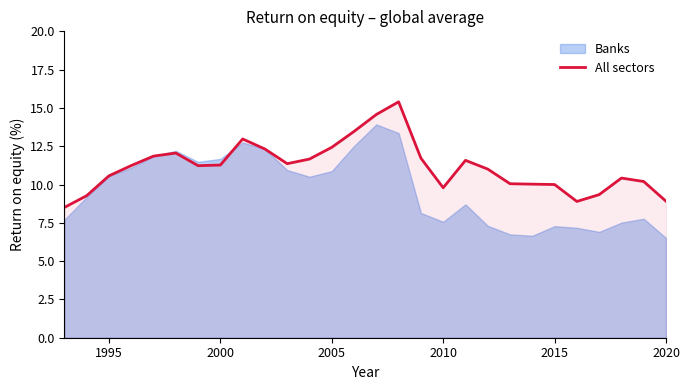

Is it true that All sectors equals 8.9 at 2020?

True